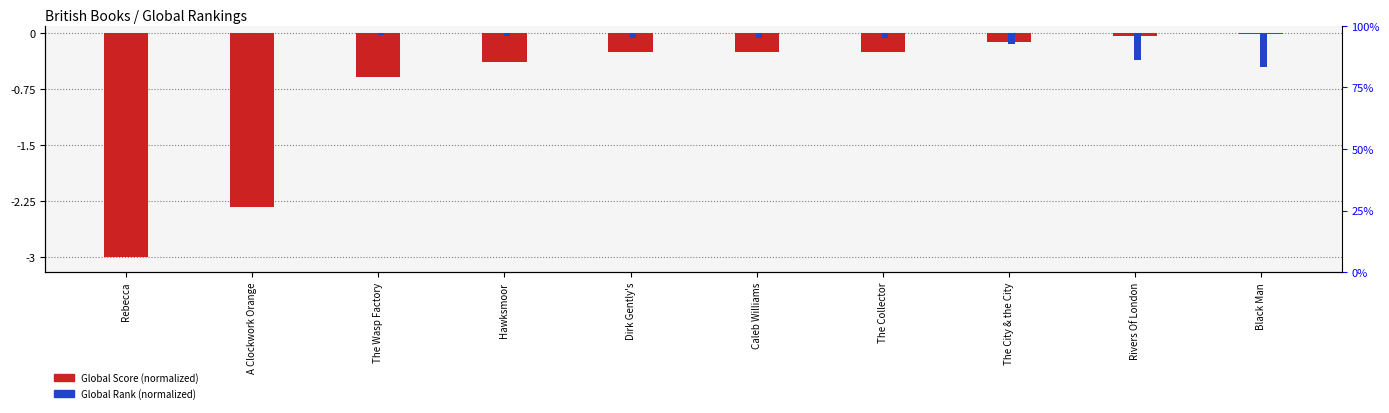

True or false: Global Score (normalized) has a value of -2.3 at A Clockwork Orange.

True